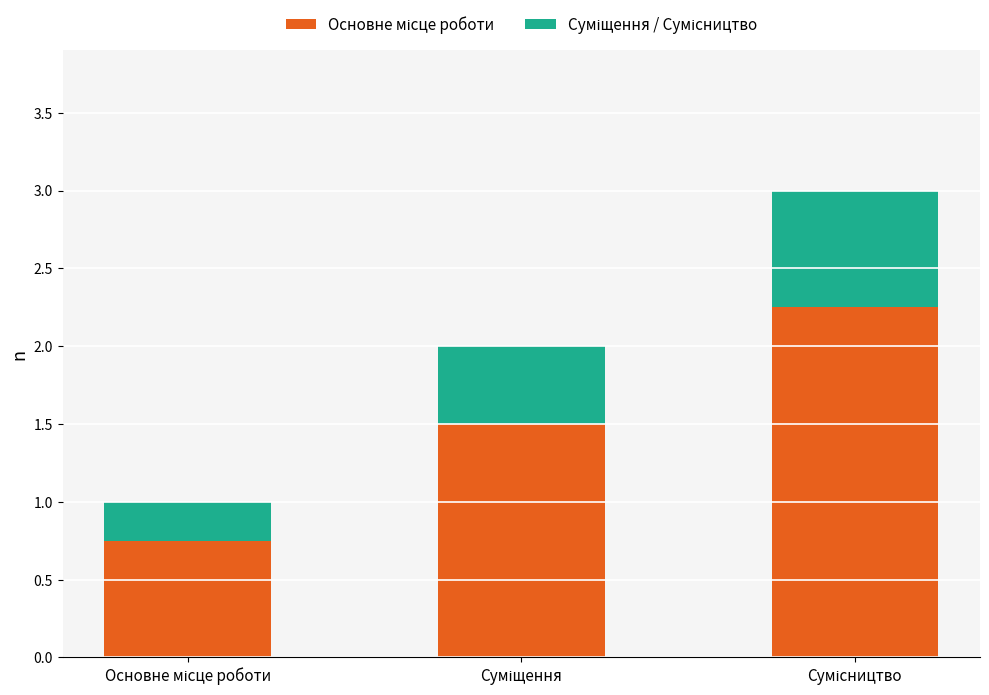

At Основне місце роботи, list the series in order from largest to smallest.

Основне місце роботи, Суміщення / Сумісництво